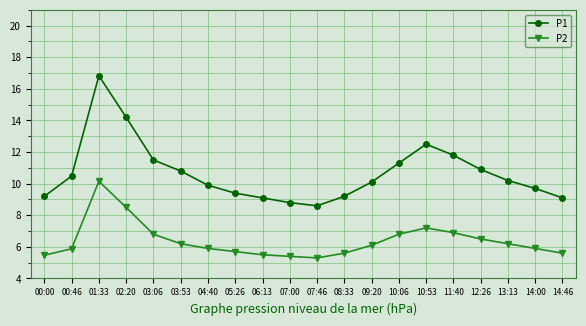

Rank the series by their maximum value, from highest to lowest.

P1, P2